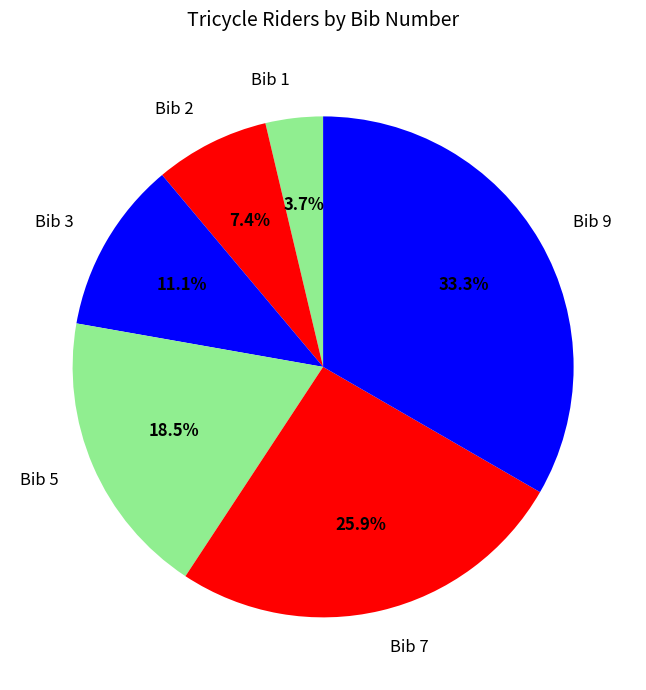

Count the number of slices in the pie.

6